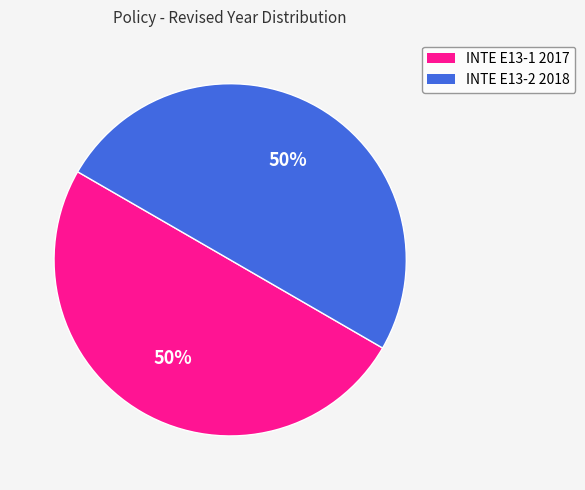

To the nearest percent, what is the average slice percentage?

50%